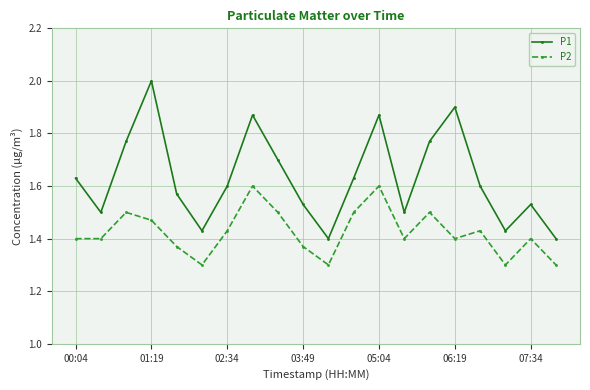

True or false: P2 and P1 cross at least once.

False